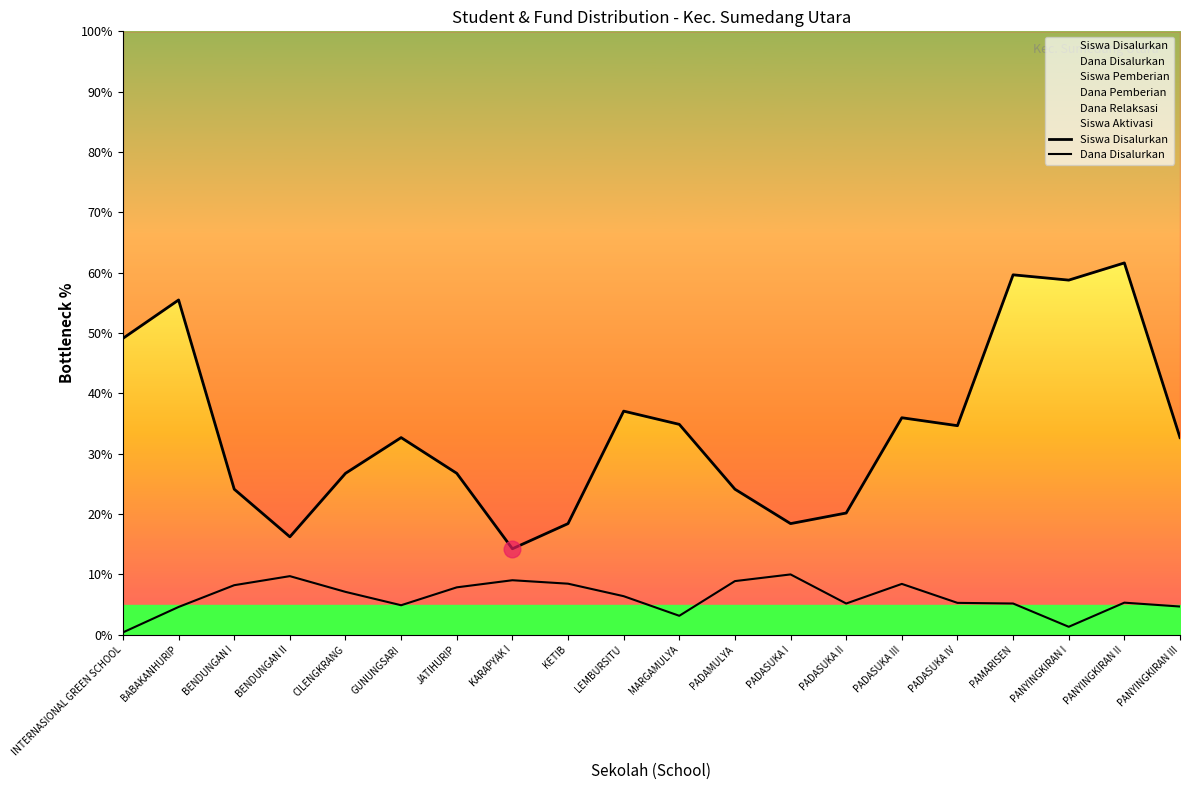

Between BENDUNGAN I and BENDUNGAN II, which series saw the biggest shift?

Siswa Disalurkan